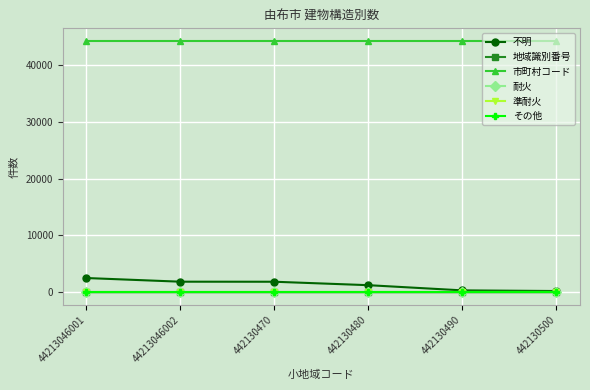

What is the spread (max minus min) of values at 442130500?

44213